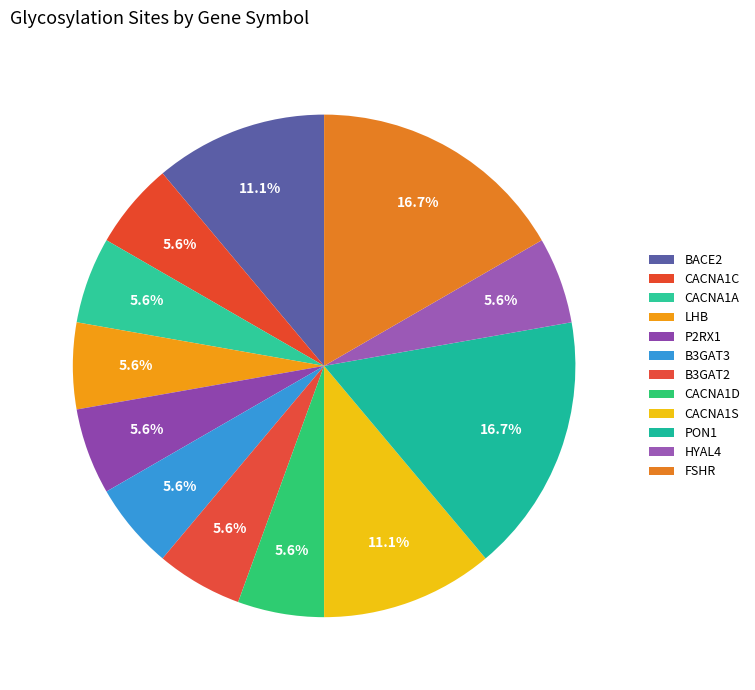

Which has a higher value, CACNA1C or LHB?

CACNA1C